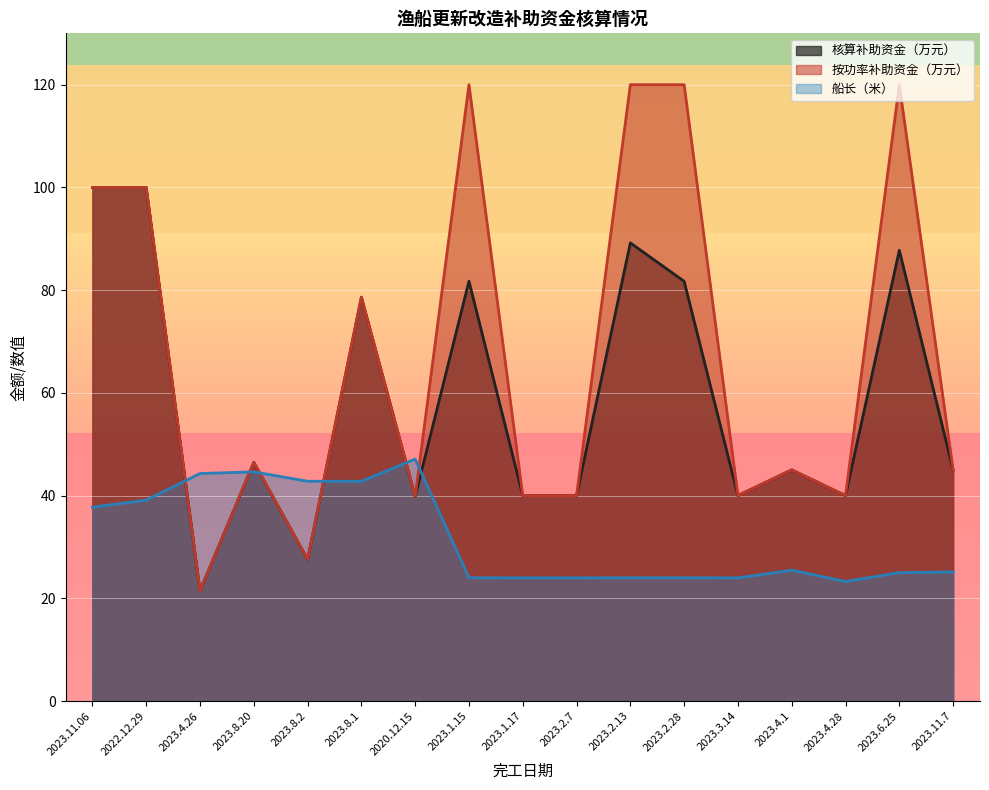

List the series in order of their peak value, lowest first.

船长（米）, 核算补助资金（万元）, 按功率补助资金（万元）